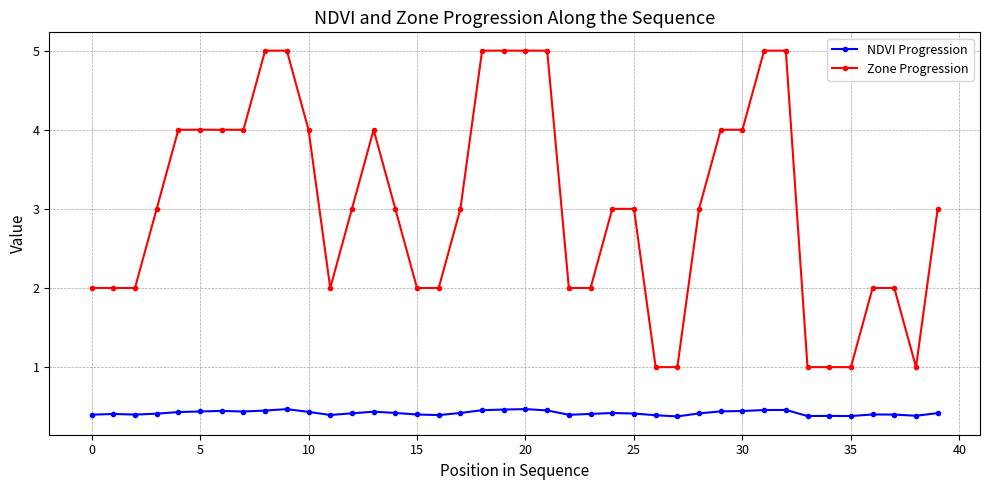

True or false: Zone Progression and NDVI Progression intersect in this chart.

False